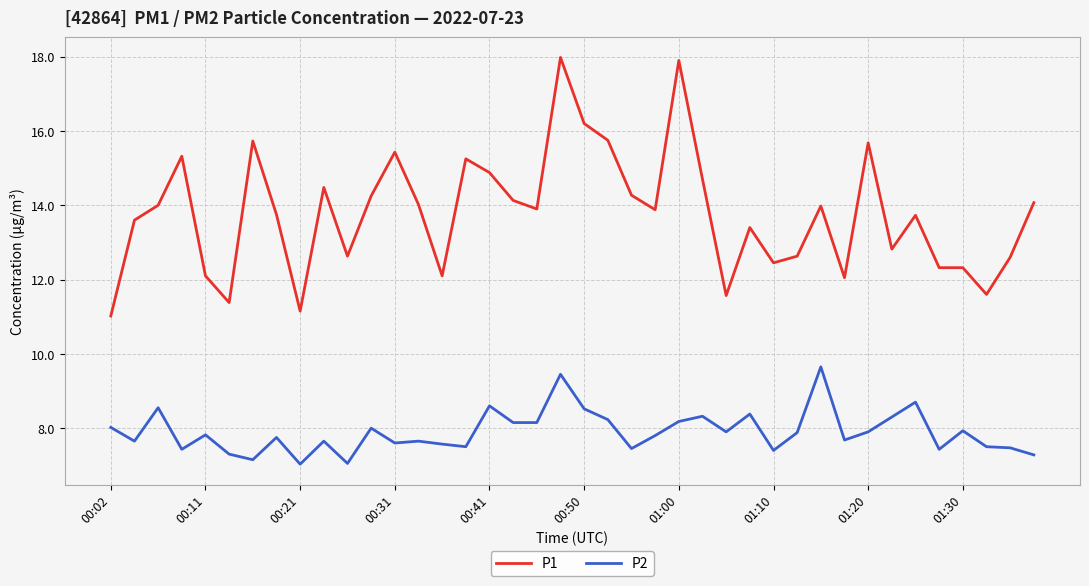

What is the maximum value shown in the chart?

18.0